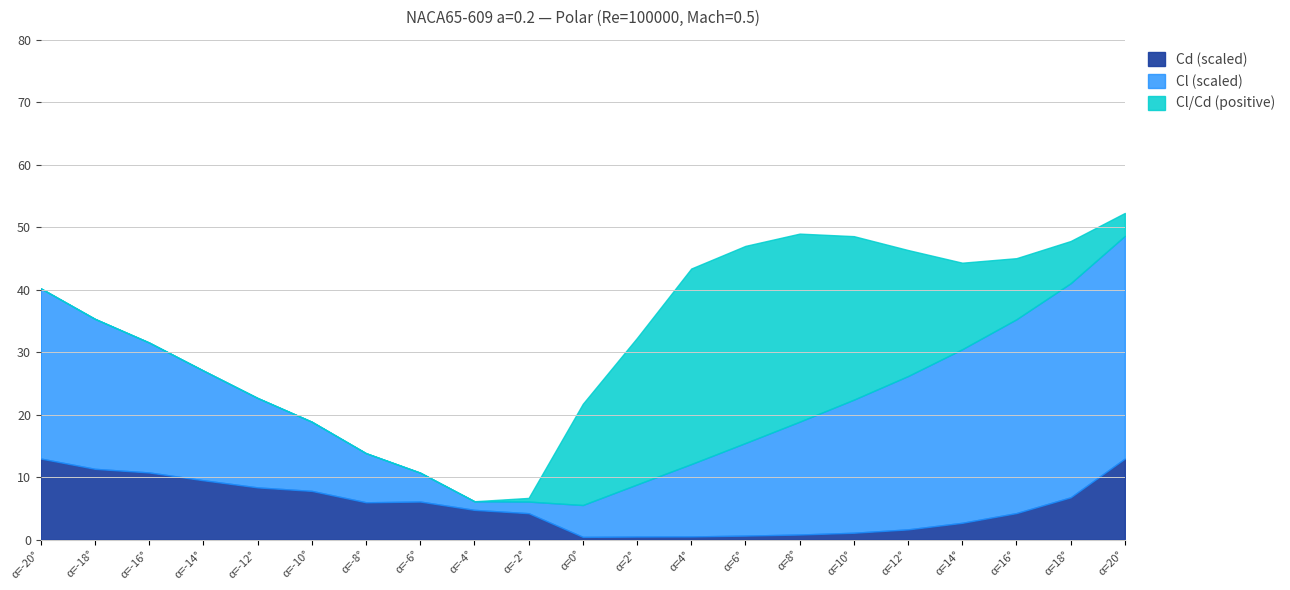

After their last crossing, which series has the higher values: Cl/Cd or Cl?

Cl/Cd